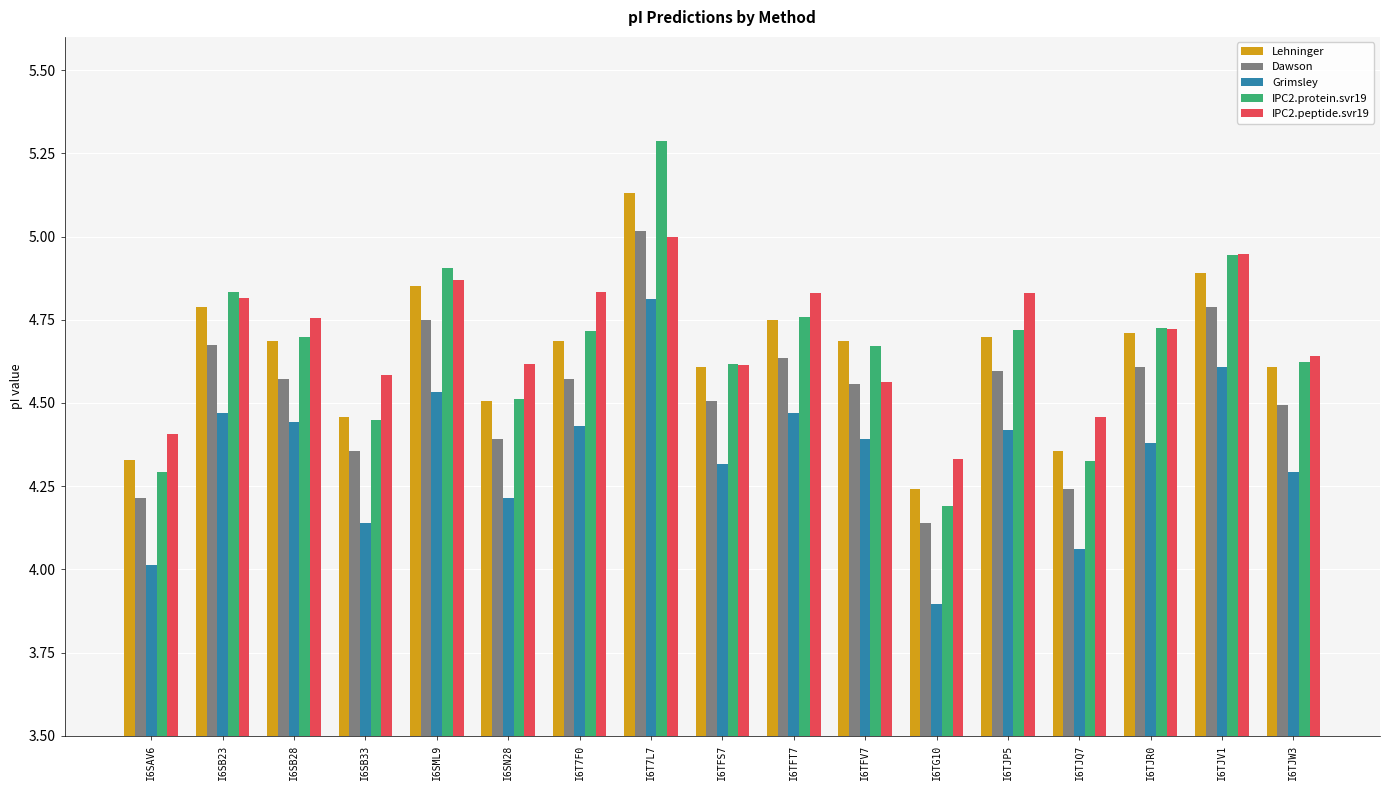

What is the difference between the IPC2.peptide.svr19 values at I6SB28 and I6SML9?

0.1